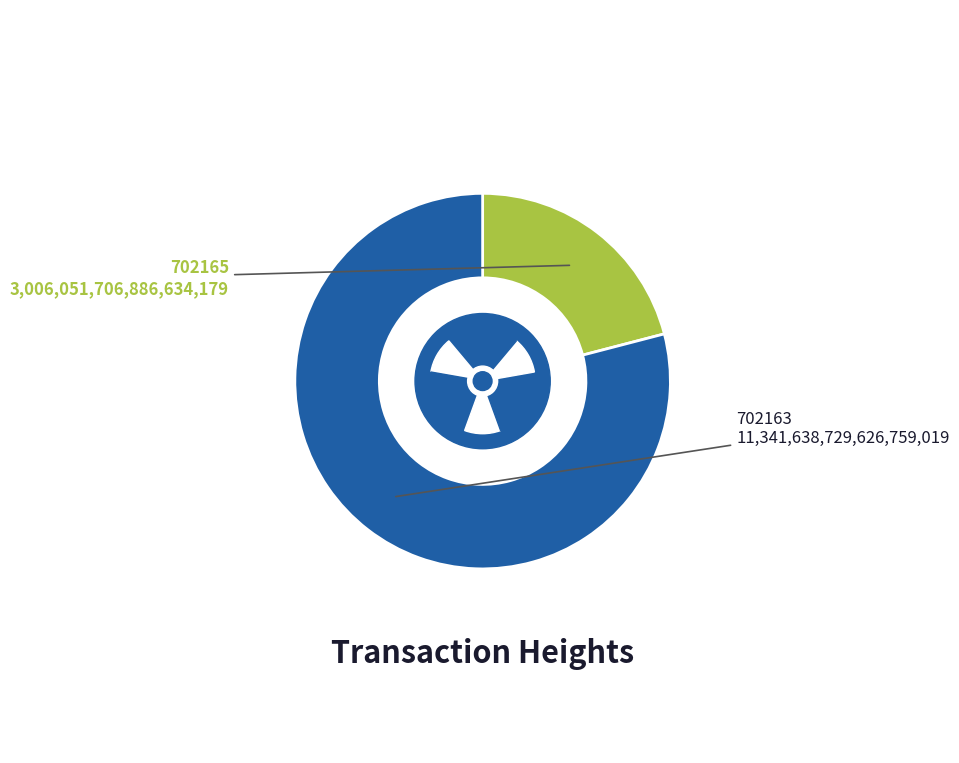

What is the change in value from 702165 to 702163?

+8335587022740125696